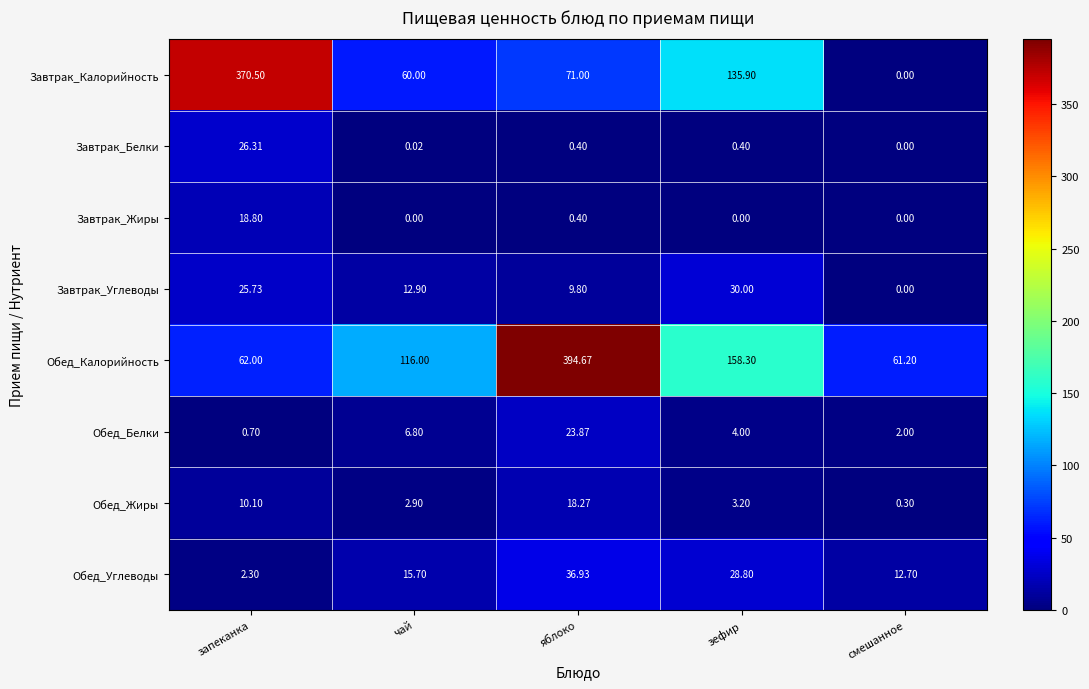

At which label is Обед_Белки closest to 12?

чай